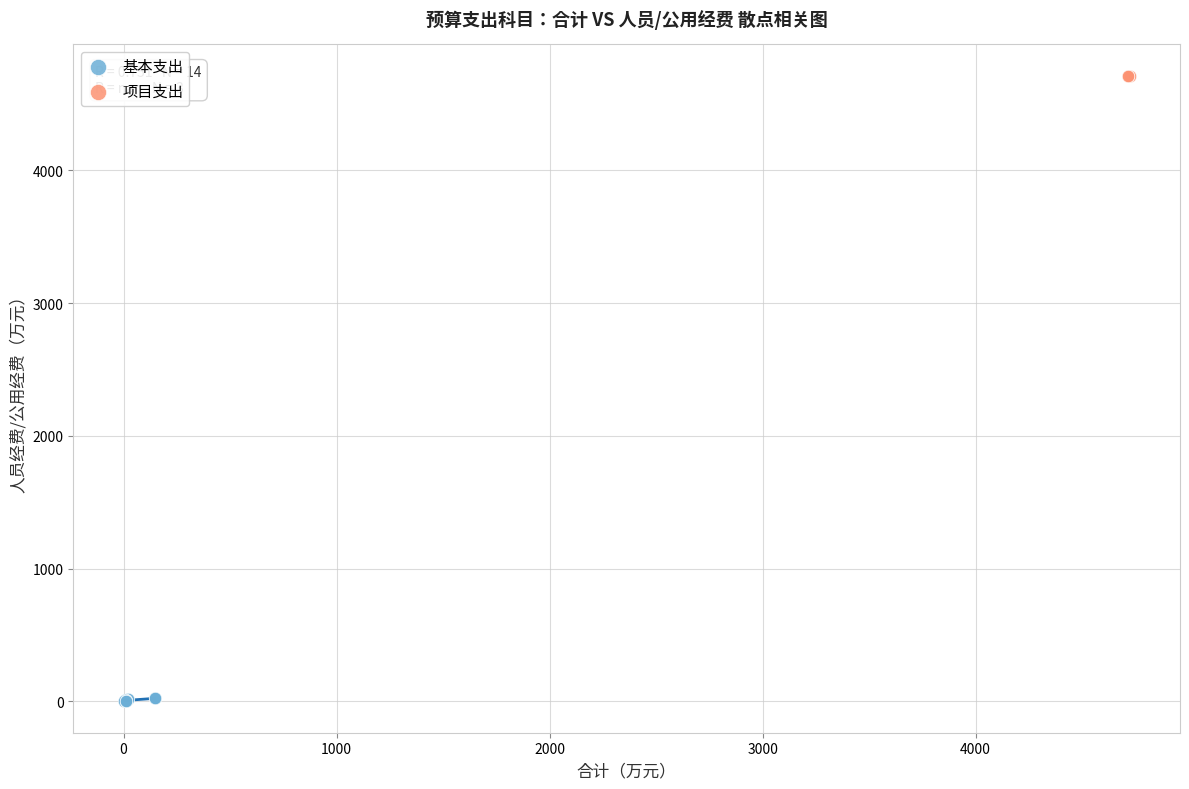

Which series reaches the minimum Y coordinate?

基本支出